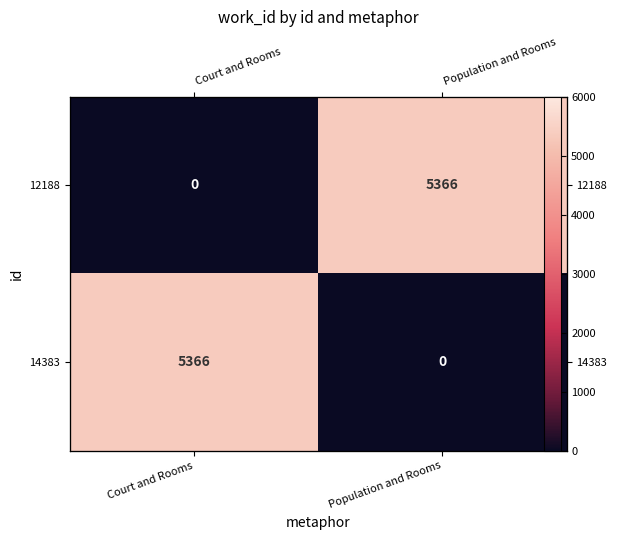

At which label does 14383 reach its peak?

Court and Rooms